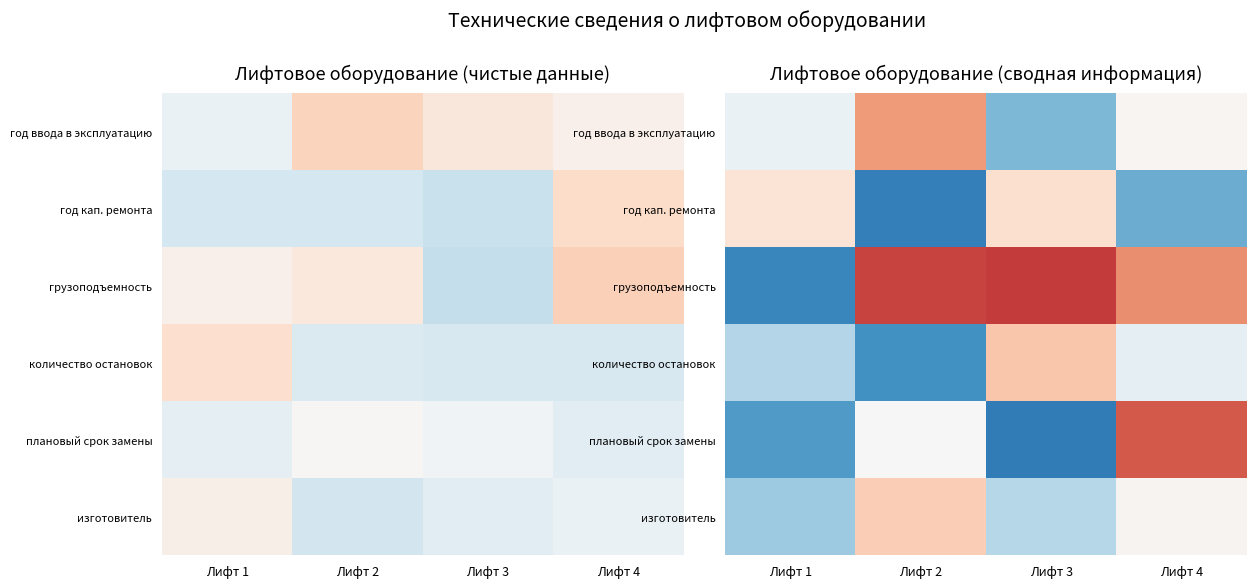

What is the highest value of the год ввода в эксплуатацию series?

0.1